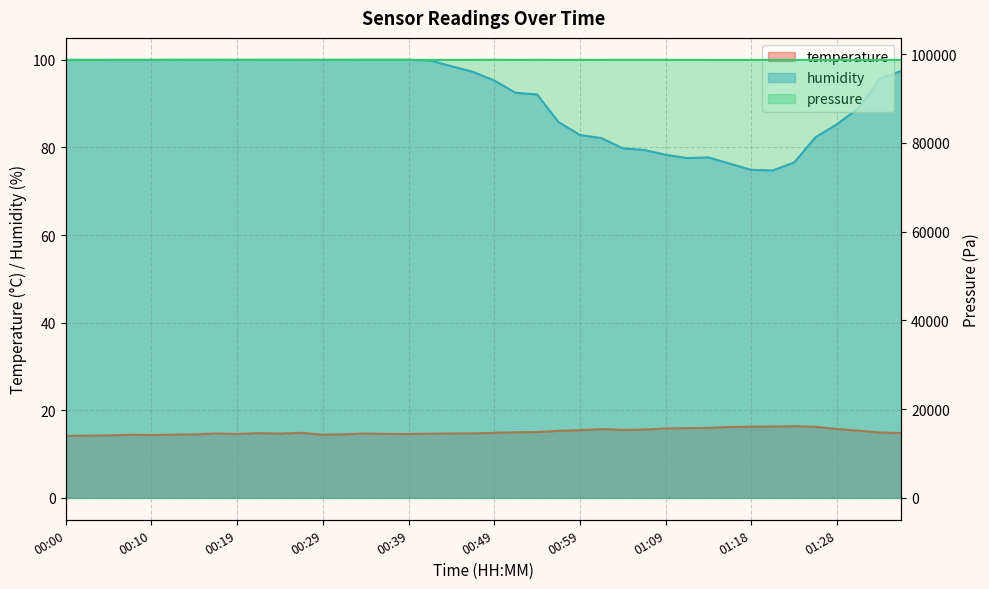

Which series has the widest spread of values?

humidity